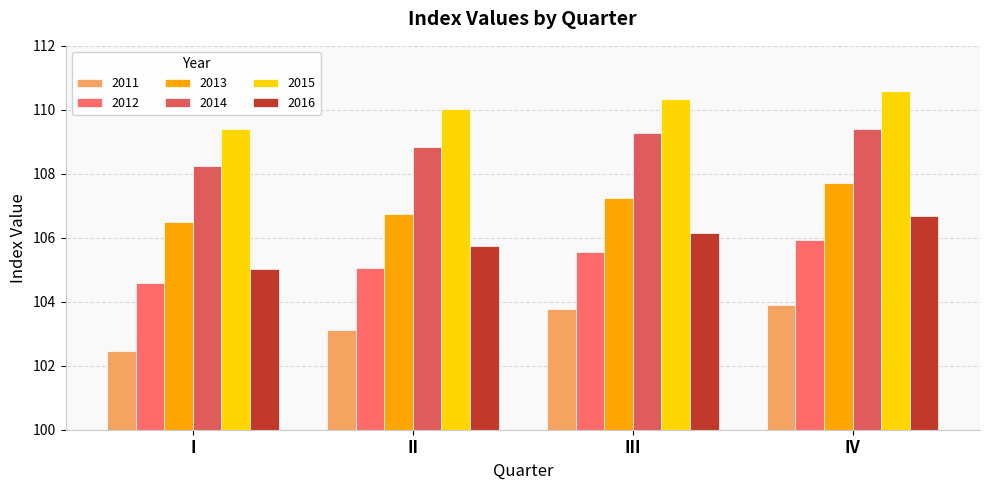

Is it true that 2012 equals 105.5 at III?

True